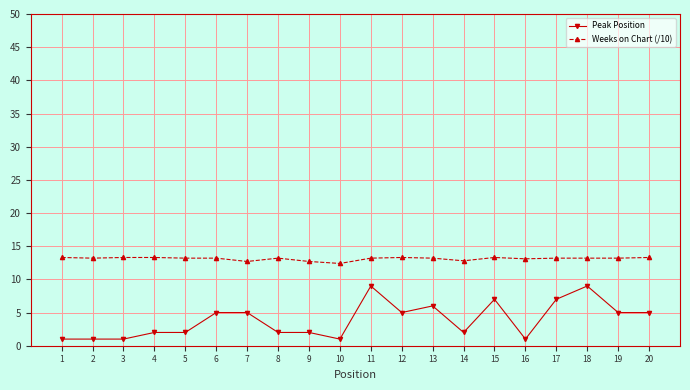

True or false: Peak Position has more than 2 interior local peaks.

True